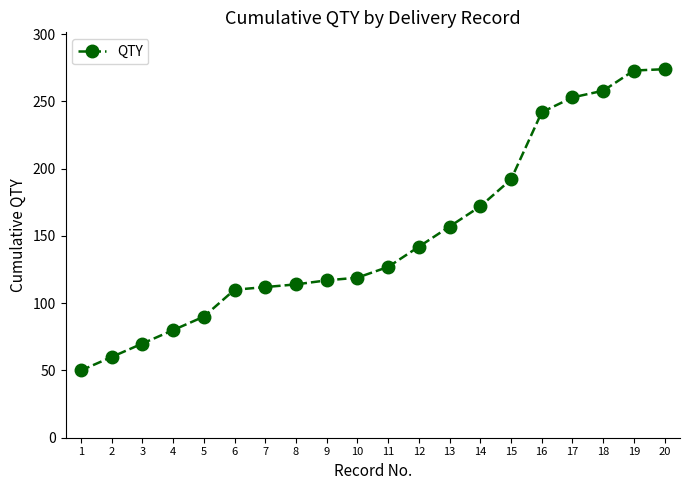

Which has a higher value, 7 or 3?

7